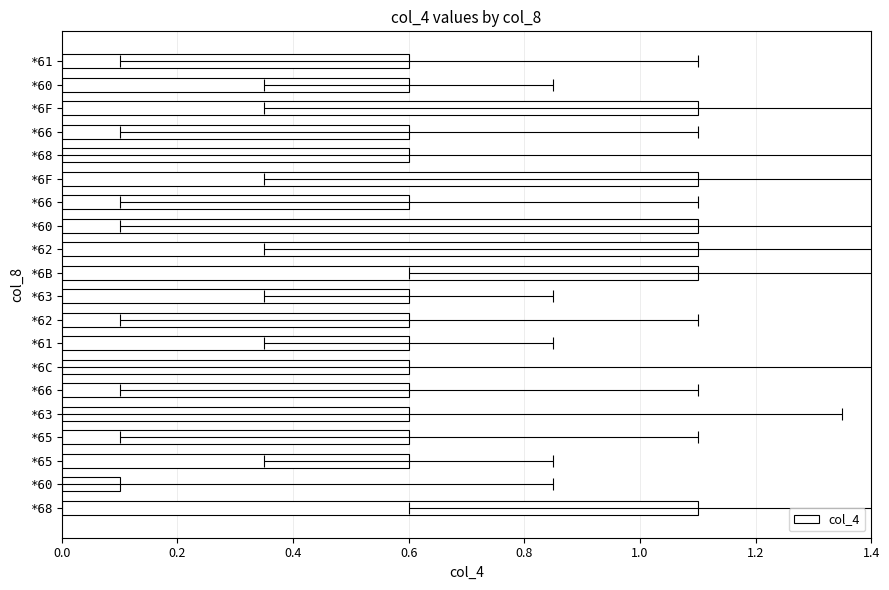

What is the change in value from *66 to *60?

-0.5